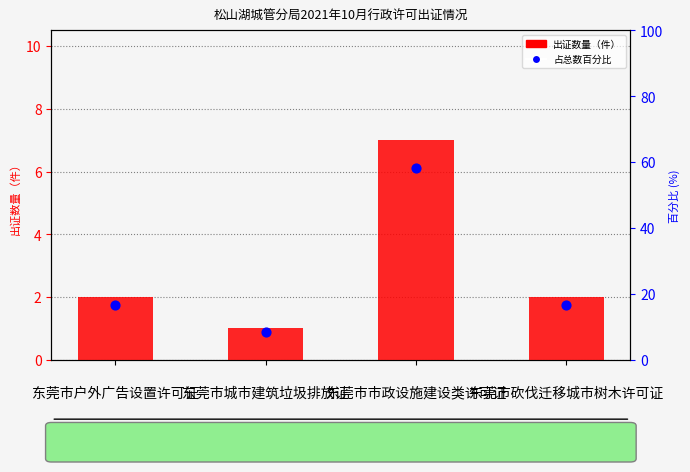

Which series has the largest Y range (max minus min)?

占比百分位